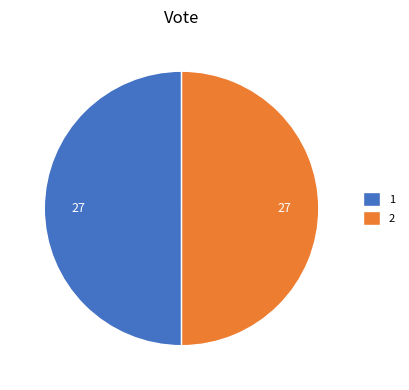

How many slices are in this pie chart?

2